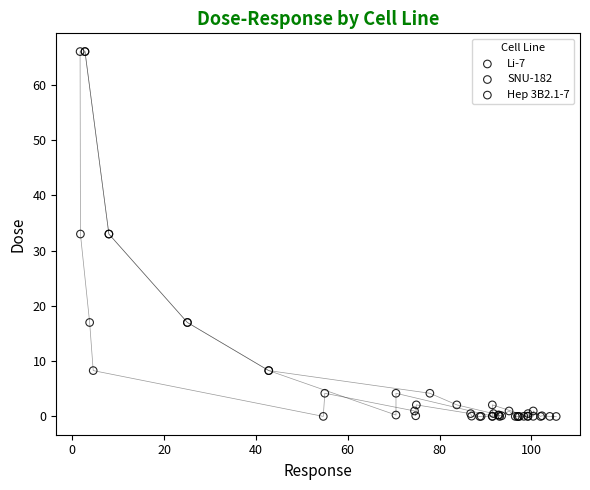

What are all the series names shown in the legend?

Li-7, SNU-182, Hep 3B2.1-7